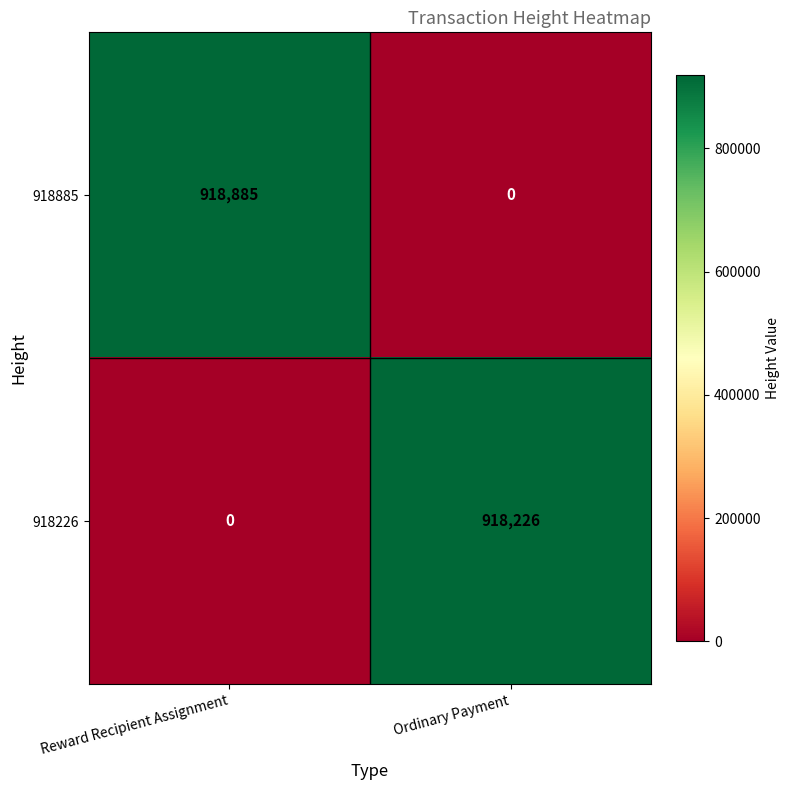

At which category is the sum across all series the highest?

Reward Recipient Assignment